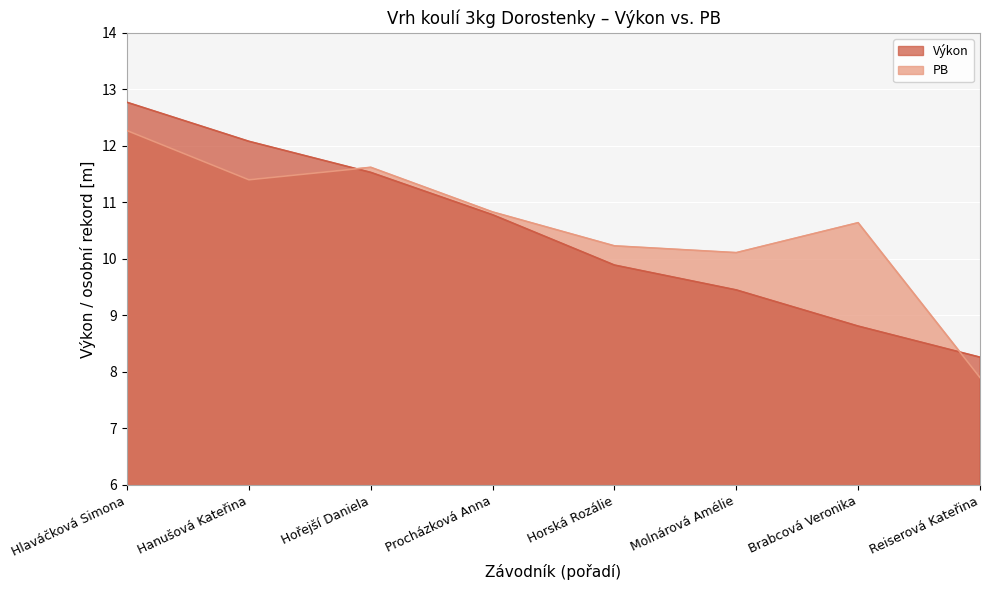

Is the value of Výkon at Molnárová Amélie greater than the value of PB at Molnárová Amélie?

No